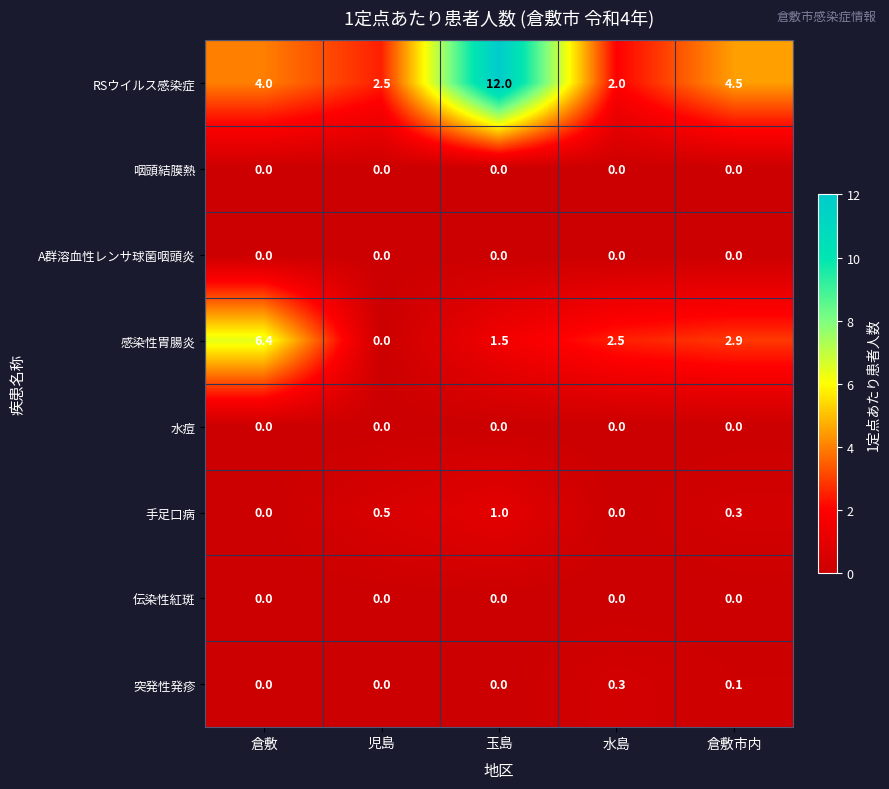

Rank the categories by 感染性胃腸炎 value from highest to lowest.

倉敷, 倉敷市内, 水島, 玉島, 児島